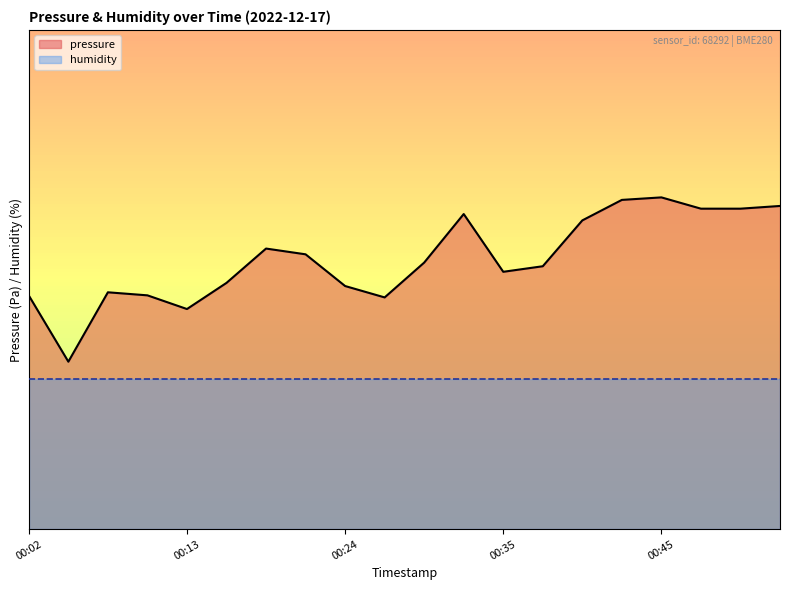

True or false: pressure and humidity intersect in this chart.

False